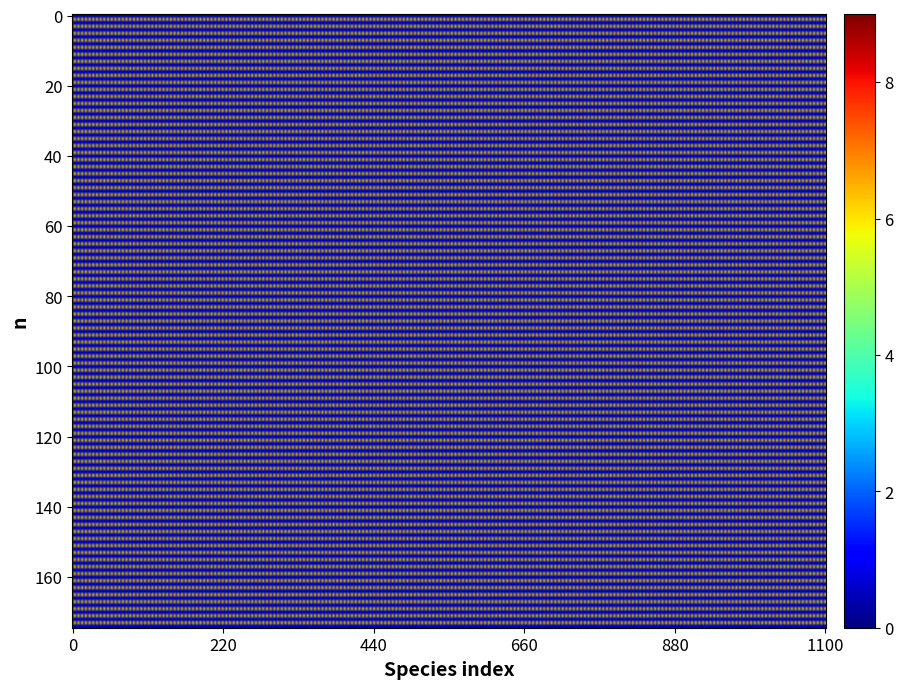

How many positive values does the 0f2937b7e4a11a56264eaa16b3746a01ae07f98 series have?

1